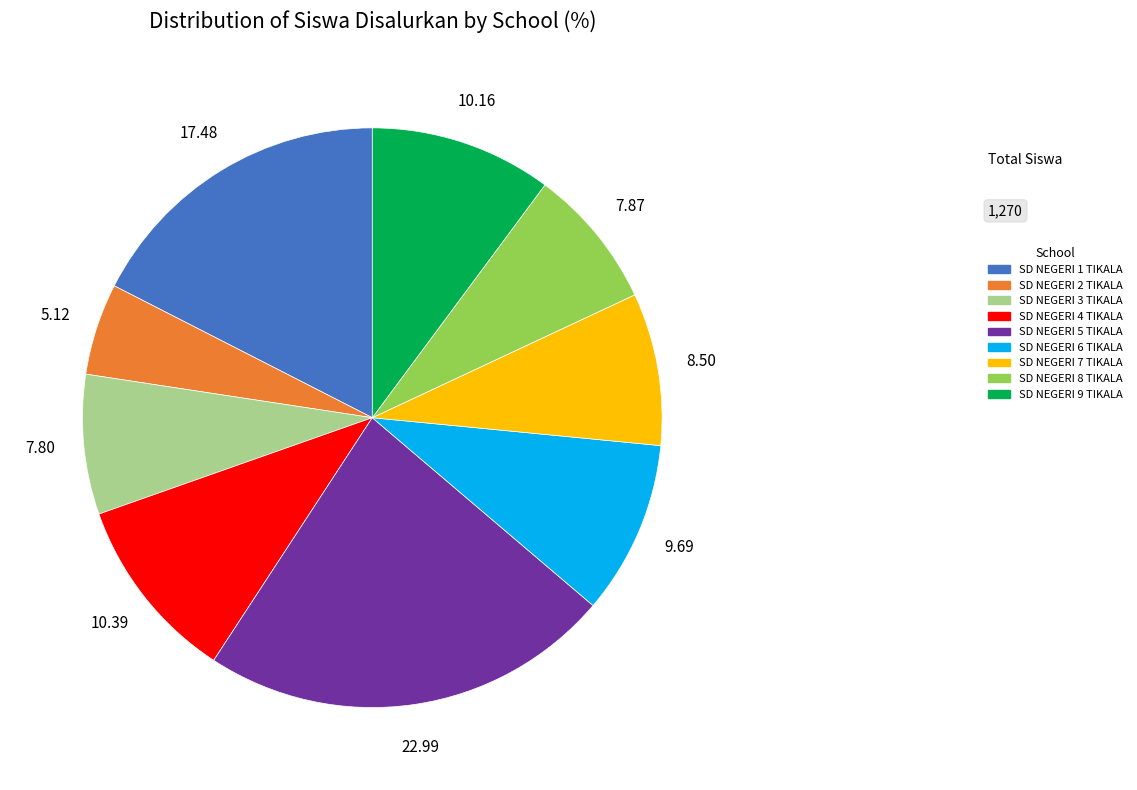

Which has a higher value, SD NEGERI 8 TIKALA or SD NEGERI 1 TIKALA?

SD NEGERI 1 TIKALA